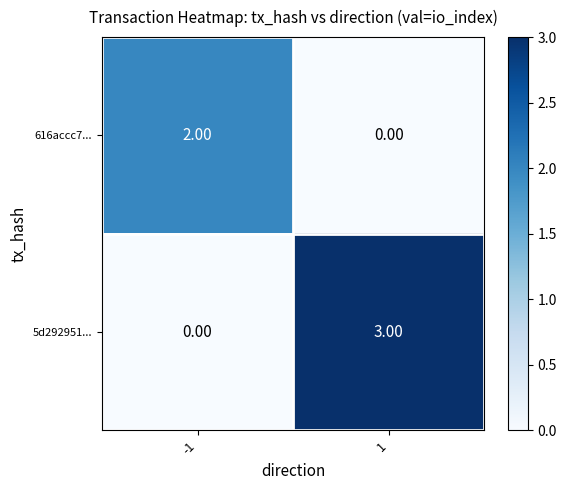

What is the spread (max minus min) of values at 1?

3